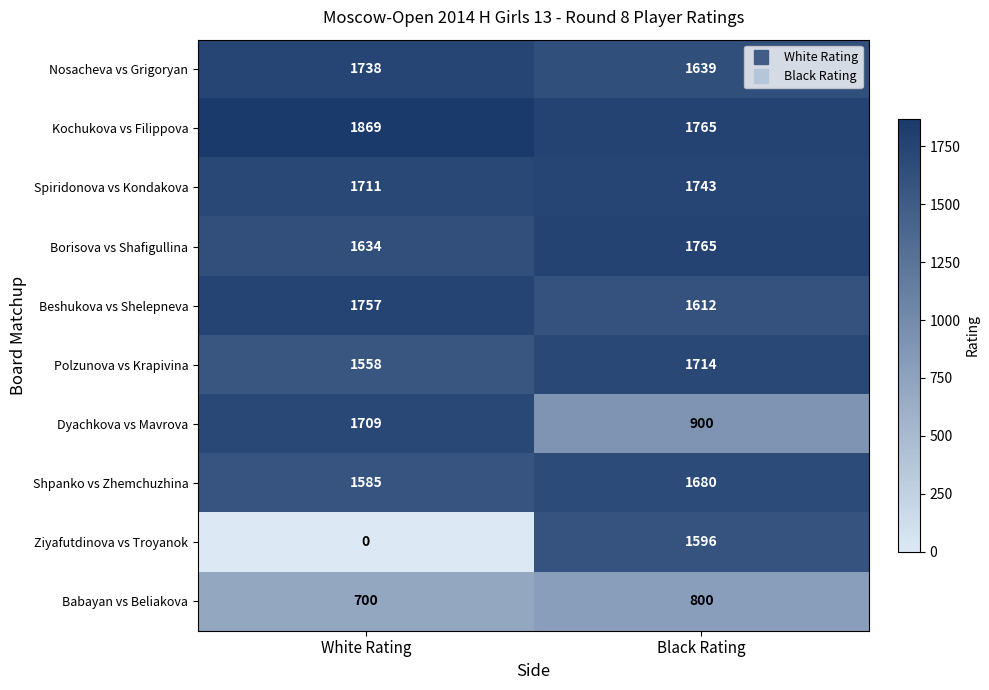

True or false: Kochukova vs Filippova has a value of 1765 at Black Rating.

True